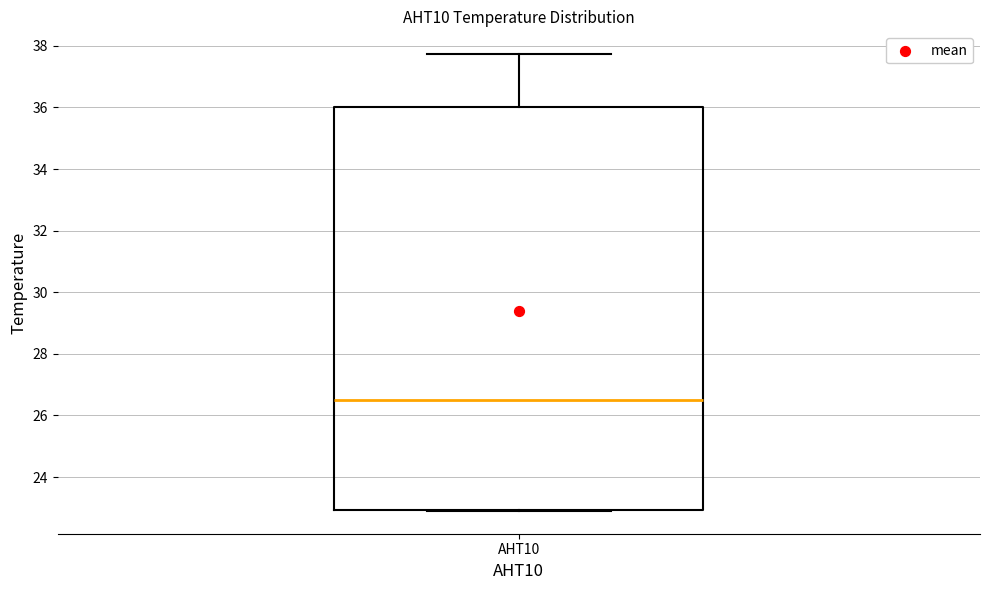

Read this box plot against the y-axis: the position of the median line, the range covered by the box, and the ends of both whiskers. The values are not printed on the chart, so give them approximately, as read against the axis.

median 26.6, box 23.0 to 36.0, whiskers 23.0 to 37.8